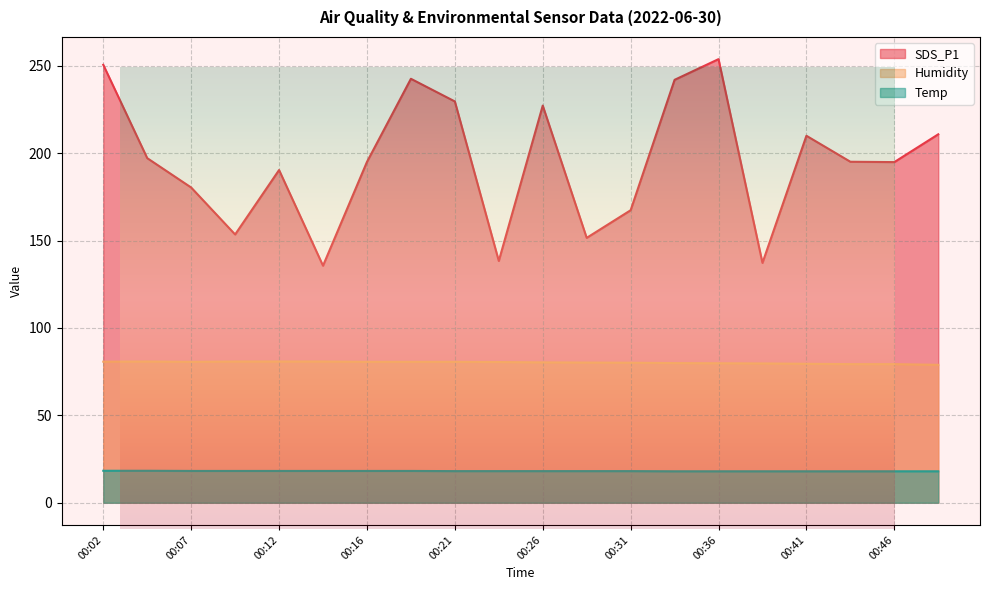

Does the chart display data point markers on the line(s)?

No